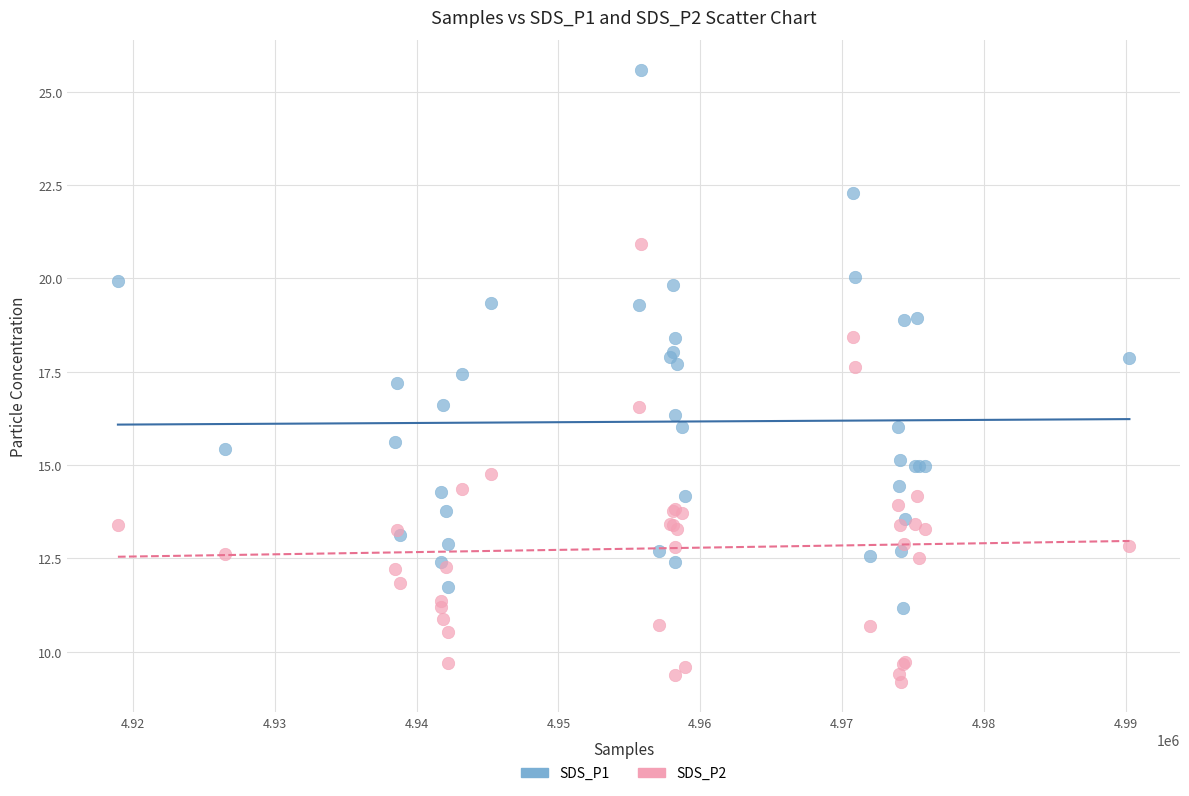

Which series contains the highest Y value?

SDS_P1